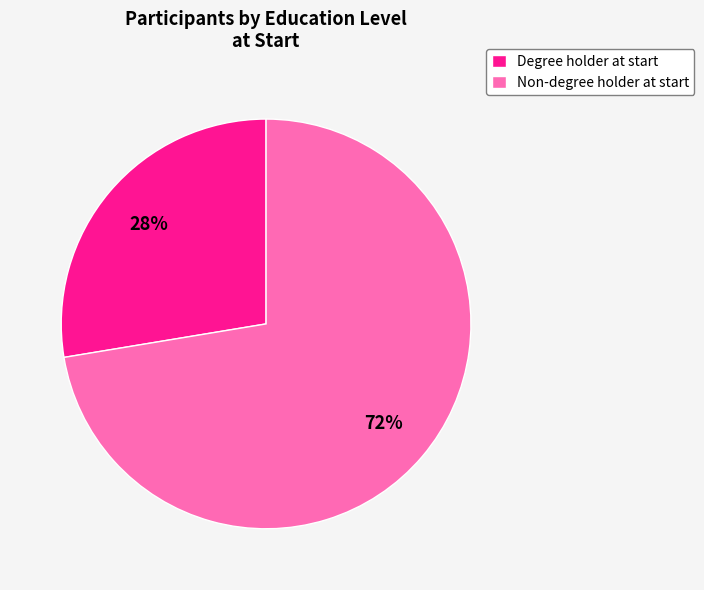

True or false: Degree holder at start accounts for 21% of the total.

False